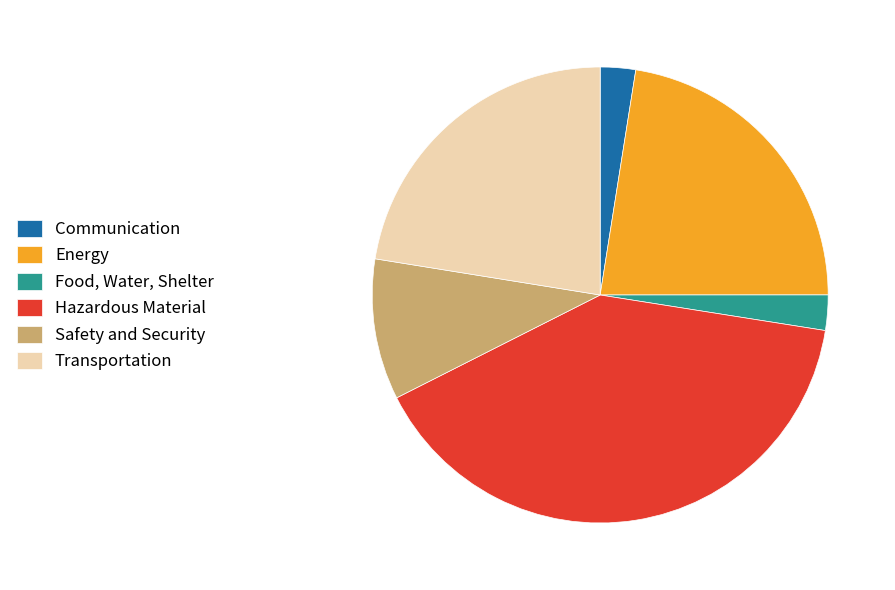

Do Hazardous Material and Energy together represent more than half of the pie?

Yes